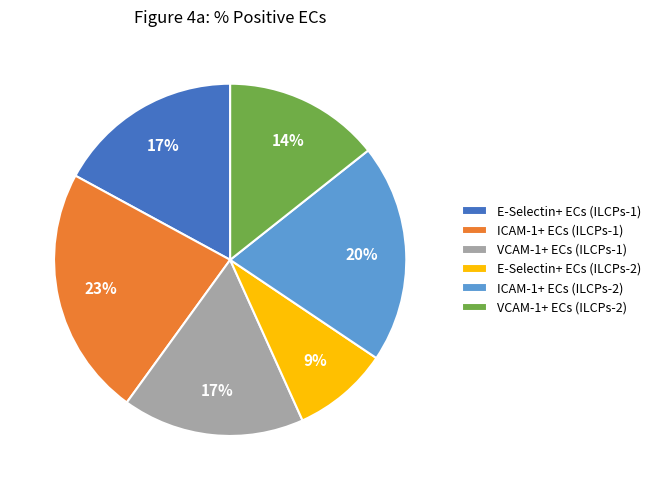

To the nearest percent, what is the average slice percentage?

17%